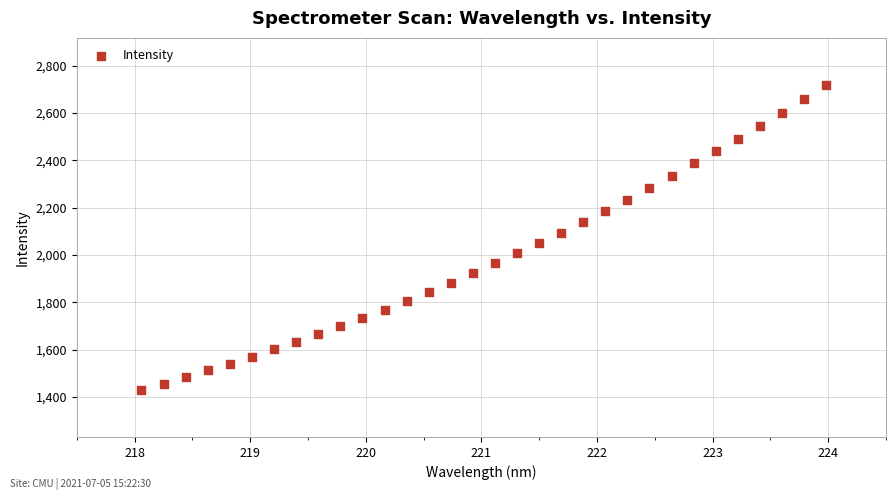

What is the range of Y values (max minus min)?

1286.2